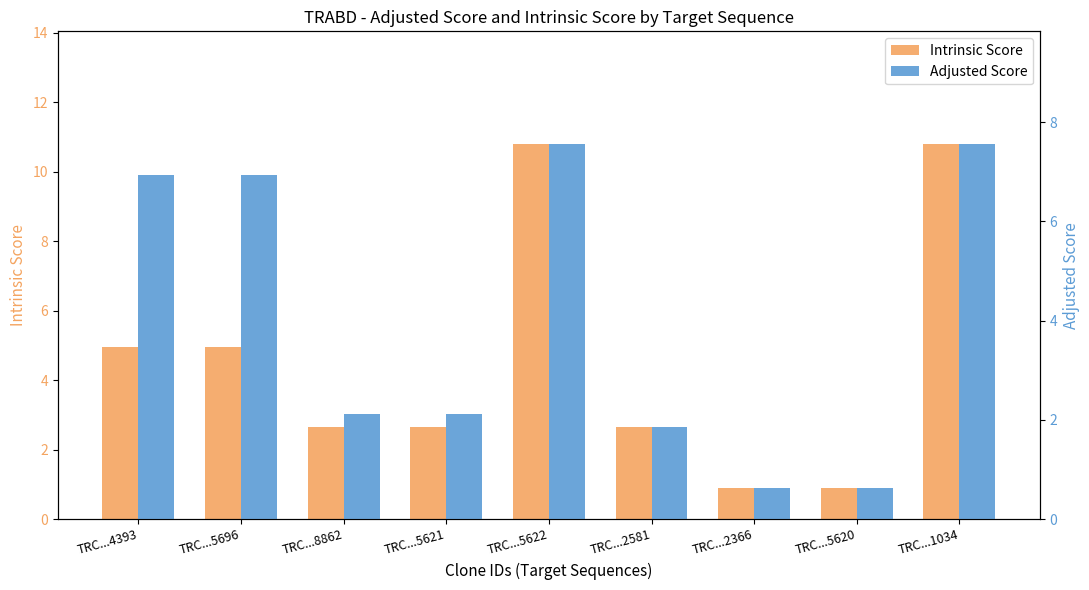

Reading left to right, list all the values displayed in this chart.

Intrinsic Score: TRC...4393=5.0	TRC...5696=5.0	TRC...8862=2.6	TRC...5621=2.6	TRC...5622=10.8	TRC...2581=2.6	TRC...2366=0.9	TRC...5620=0.9	TRC...1034=10.8
Adjusted Score: TRC...4393=6.9	TRC...5696=6.9	TRC...8862=2.1	TRC...5621=2.1	TRC...5622=7.6	TRC...2581=1.8	TRC...2366=0.6	TRC...5620=0.6	TRC...1034=7.6